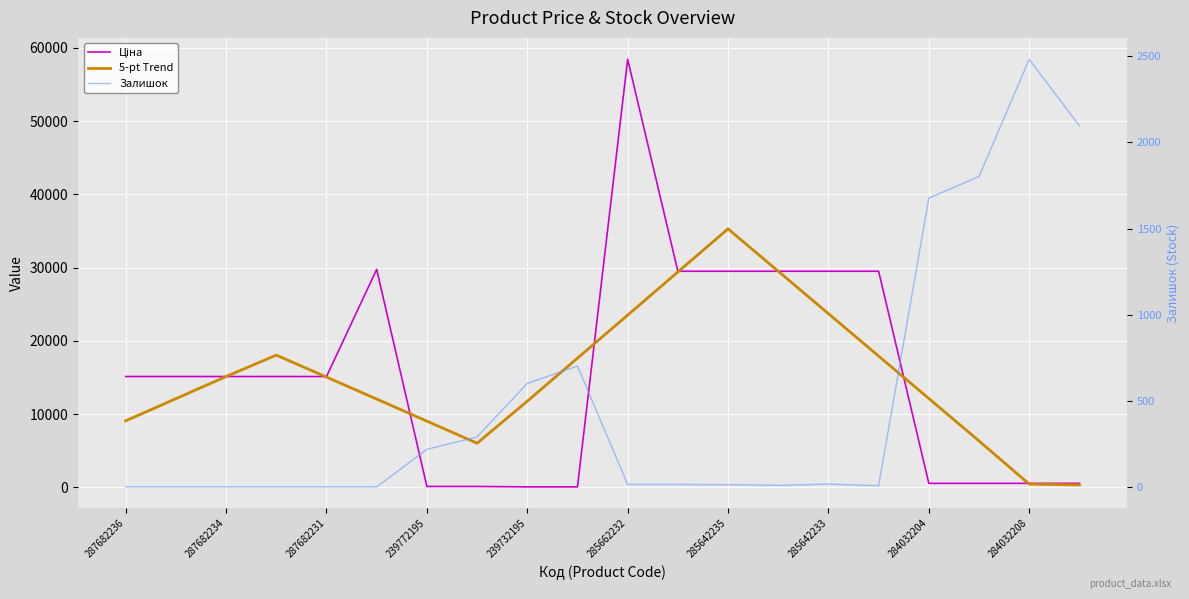

What position from the right is 285662232?

10